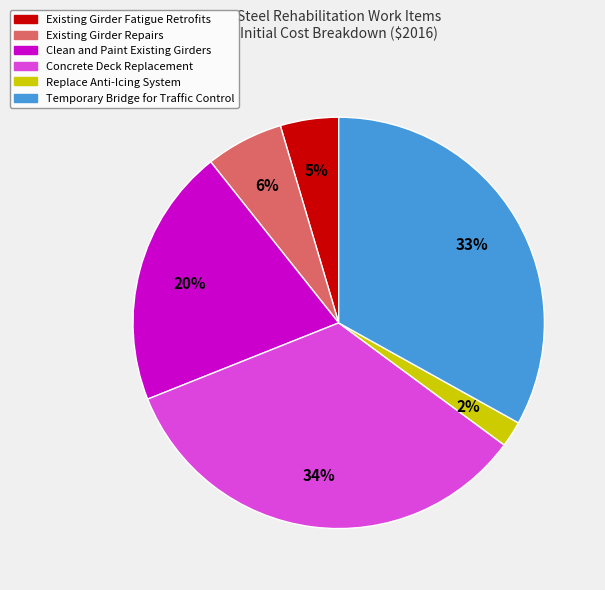

To the nearest percent, what portion does Replace Anti-Icing System represent?

2%